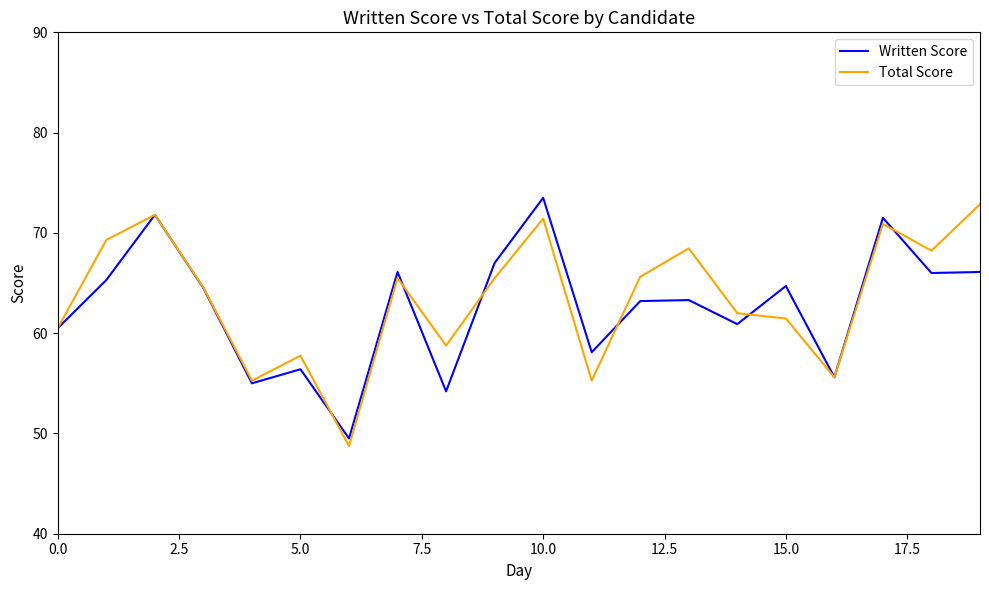

What is the highest value of the Total Score series?

72.9